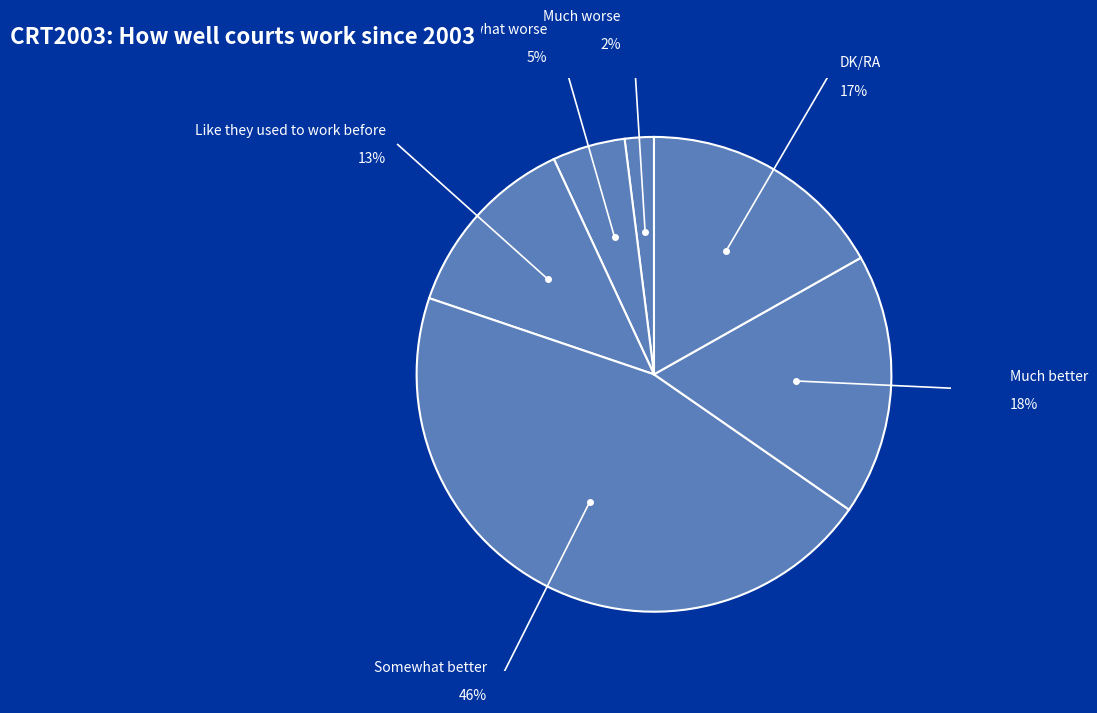

To the nearest percent, what is the difference between the largest and smallest slice percentages?

44%